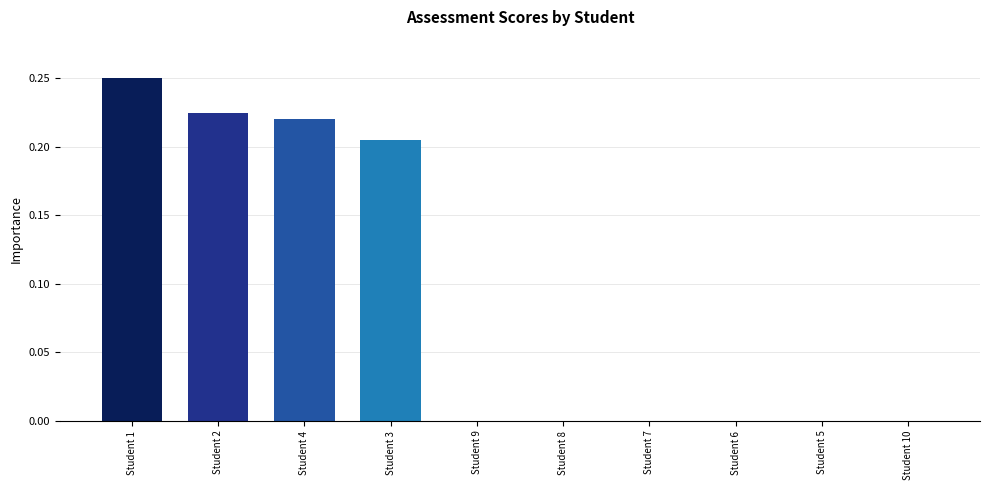

The chart shows a value of -0.2 at Student 10. True or false?

False